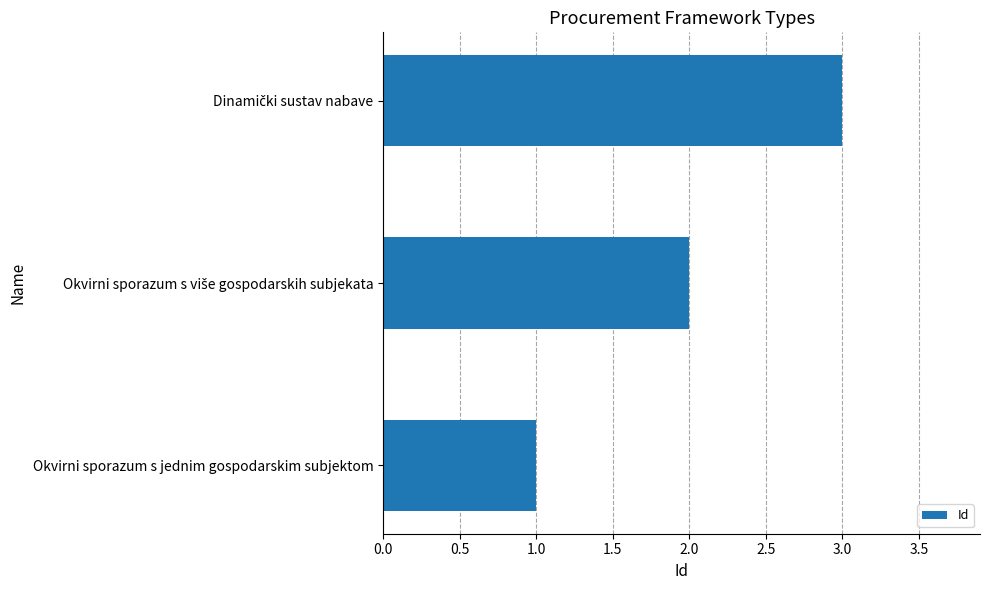

True or false: the data shows 1 at Okvirni sporazum s jednim gospodarskim subjektom.

True